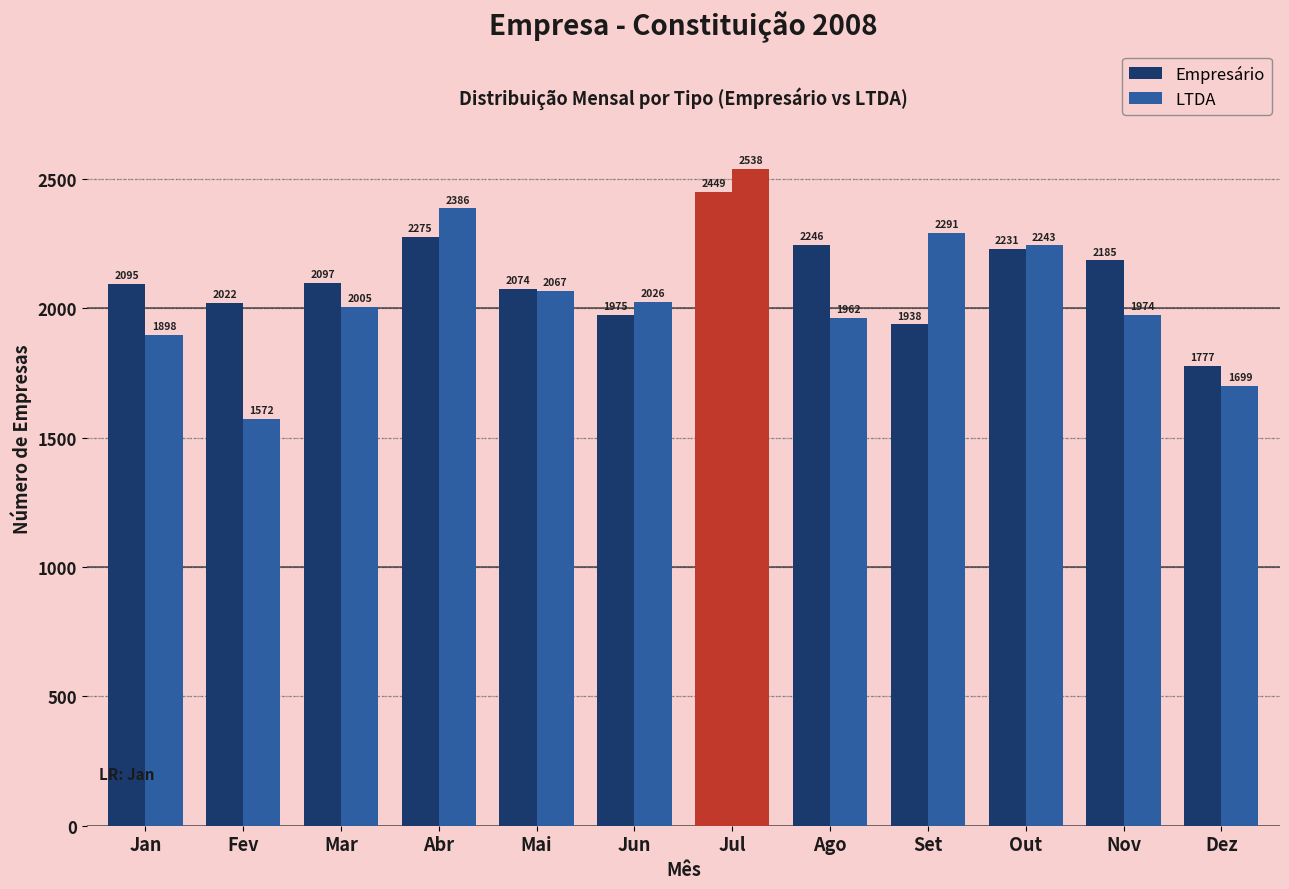

How many data points does each series have?

12